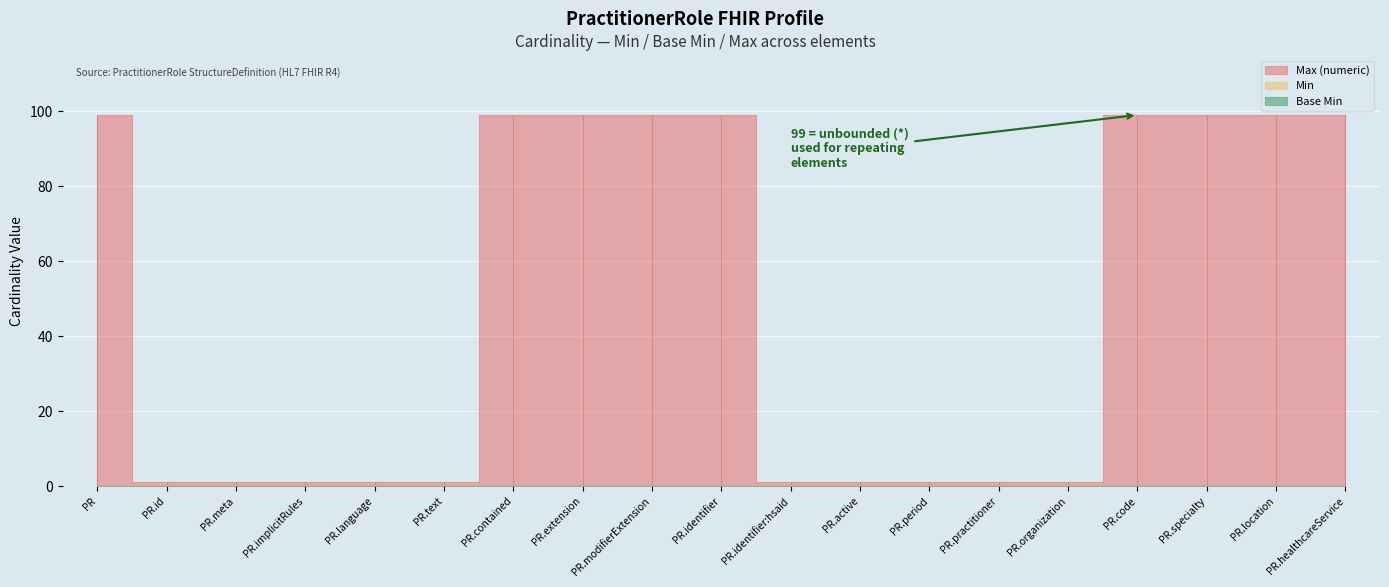

What position from the right is PractitionerRole.code?

4